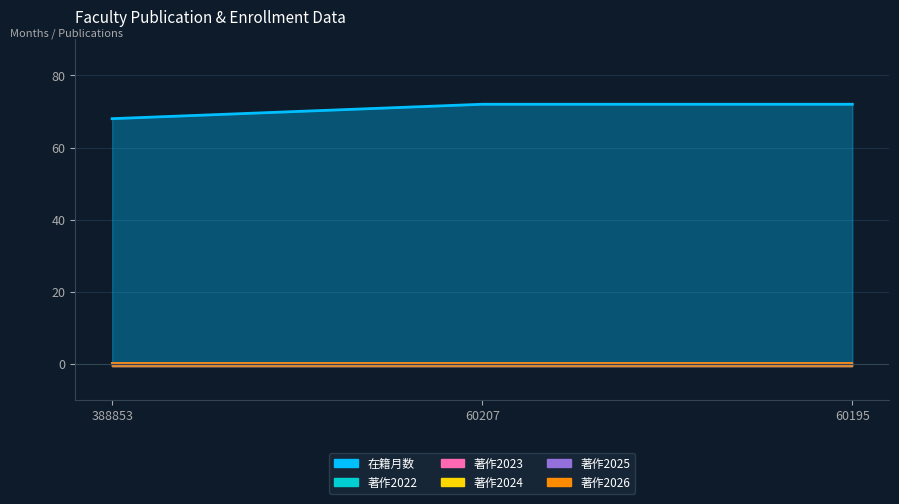

Reading right to left, extract all data points from this chart.

在籍月数: 60195=72	60207=72	388853=68
著作2022: 60195=0	60207=0	388853=0
著作2023: 60195=0	60207=0	388853=0
著作2024: 60195=0	60207=0	388853=0
著作2025: 60195=0	60207=0	388853=0
著作2026: 60195=0	60207=0	388853=0